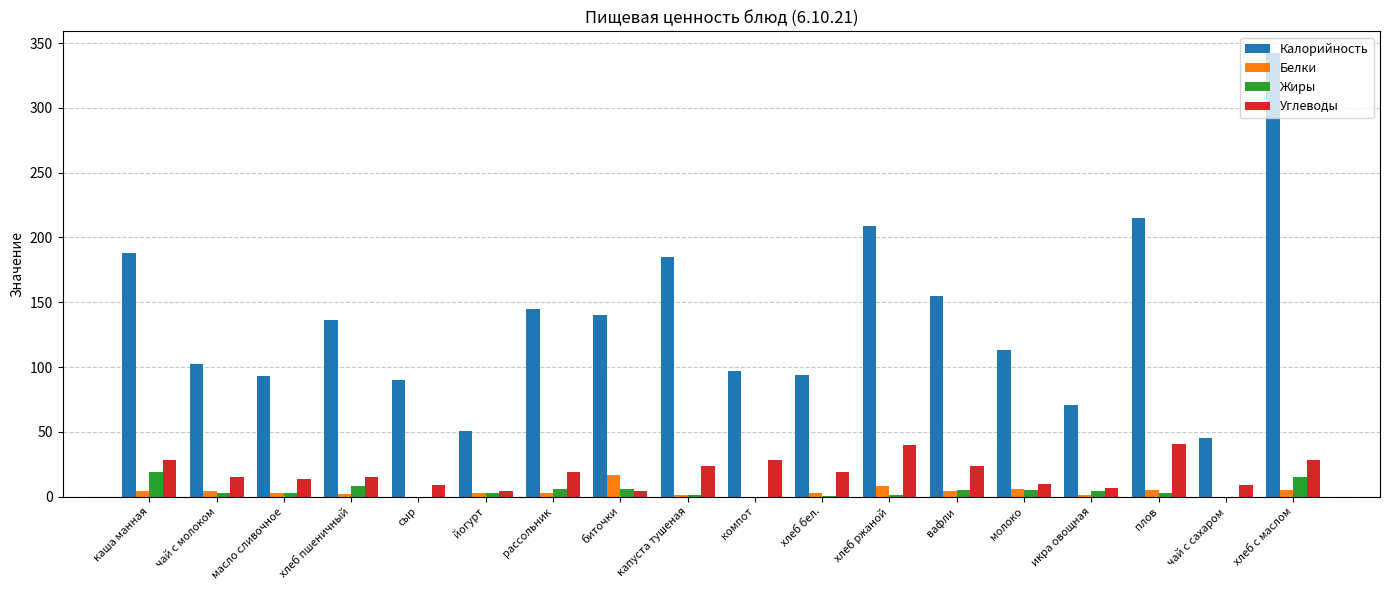

How many data points does each series have?

18